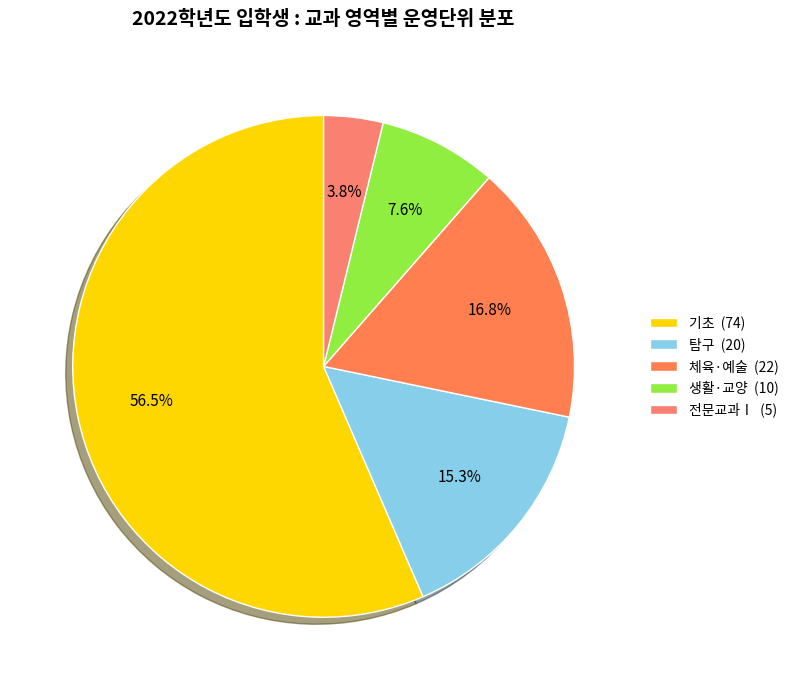

Count the number of slices in the pie.

5